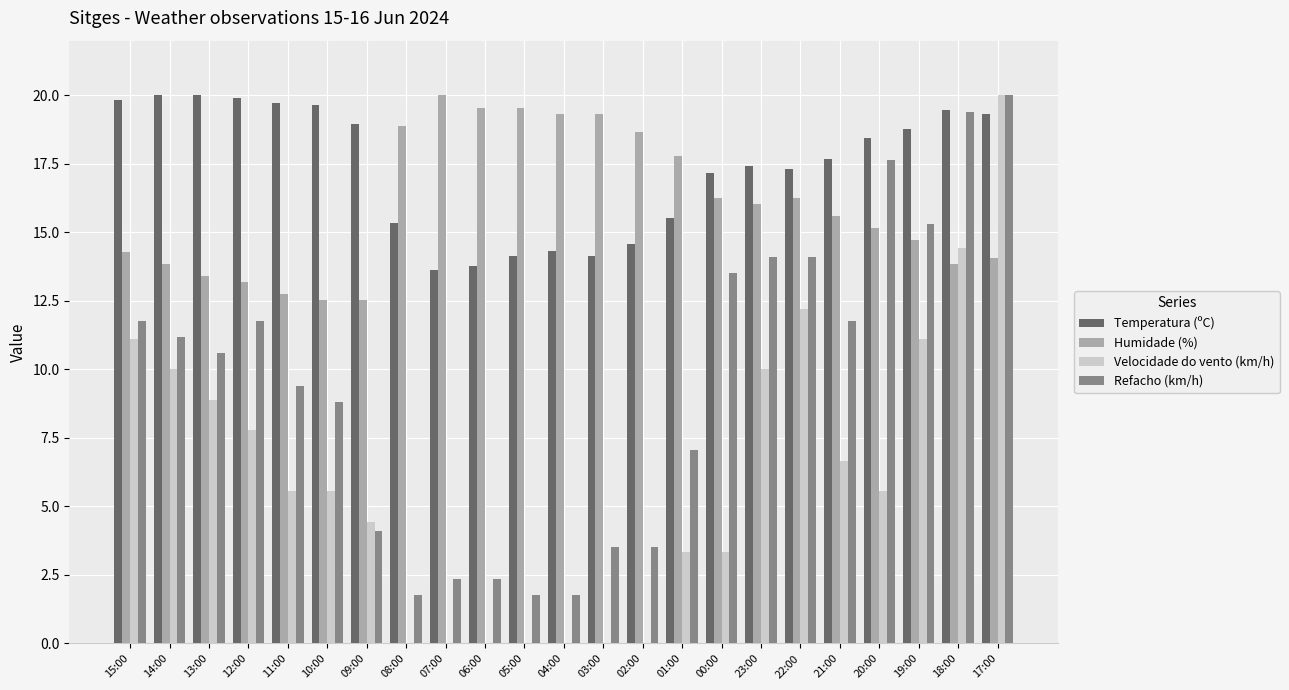

How many groups of bars are there?

23